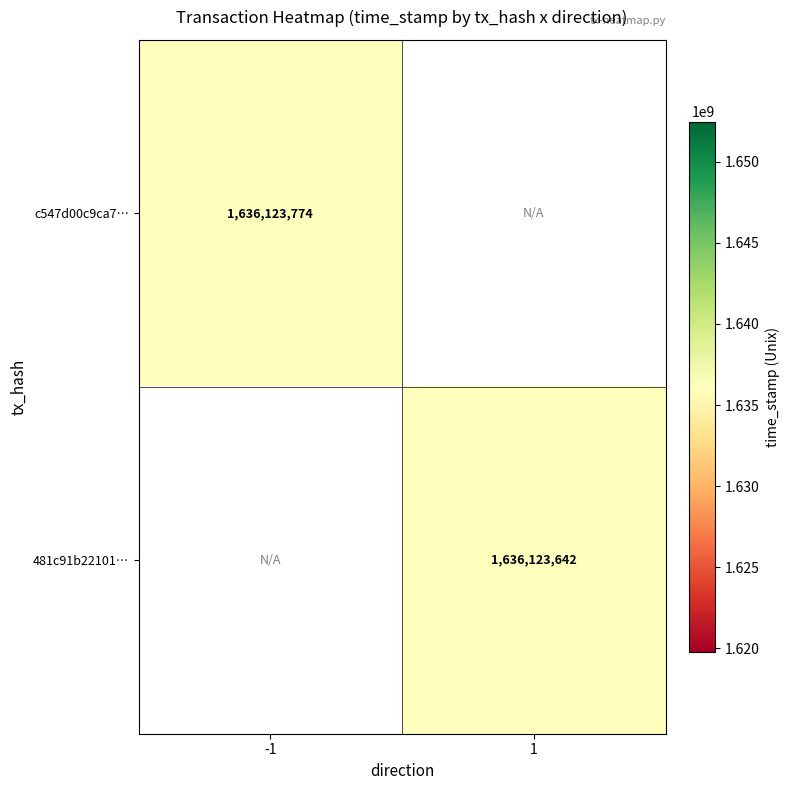

The 481c91b22101… series shows 2529519373 at 1. True or false?

False